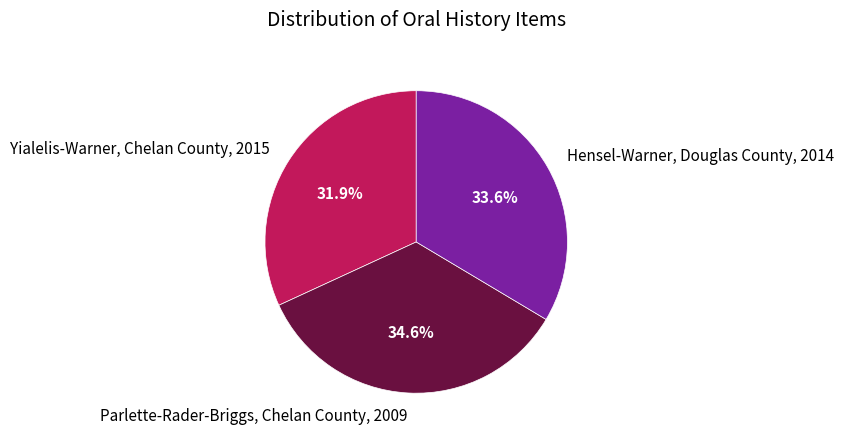

Does any single category account for the majority?

No